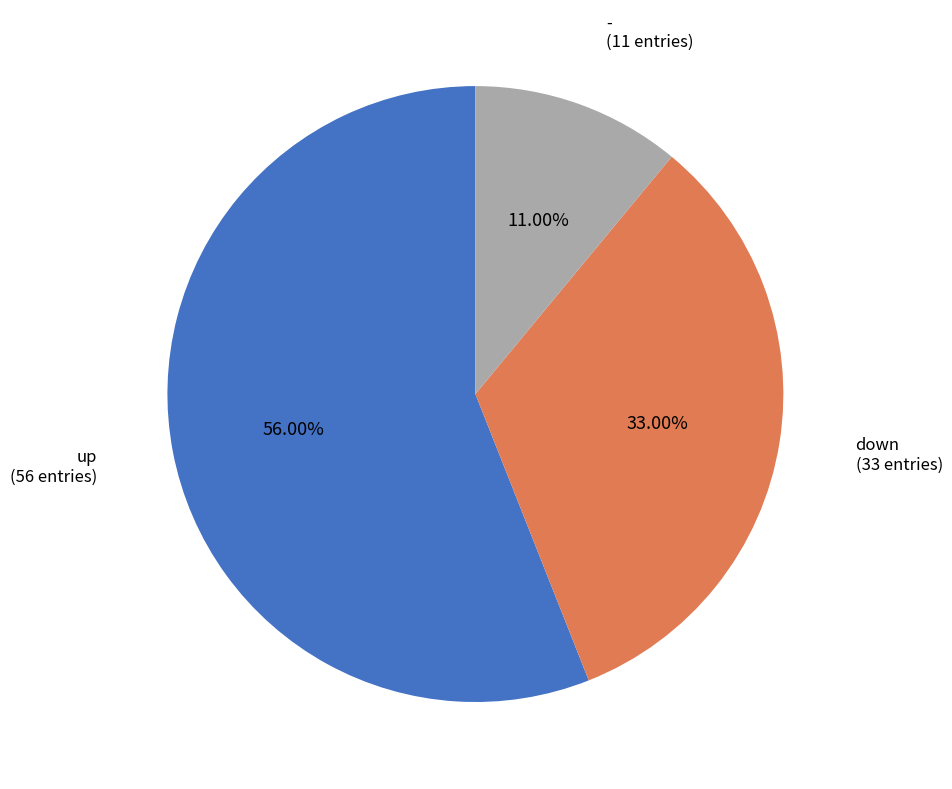

To the nearest percent, what is the difference between the largest and smallest slice percentages?

45%